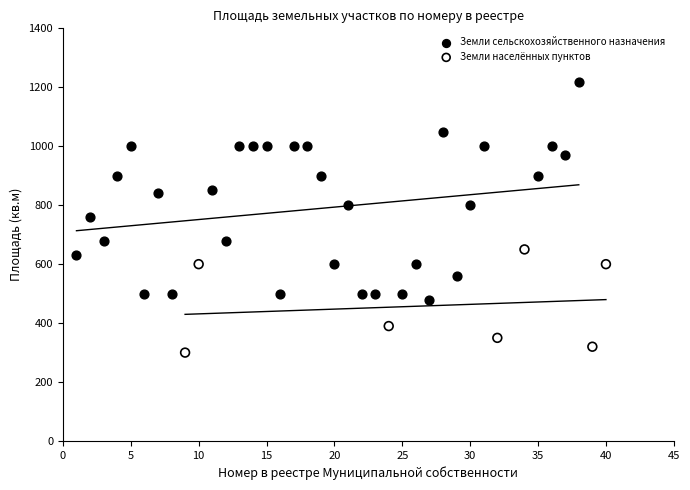

Which series reaches the maximum Y coordinate?

Земли сельскохозяйственного назначения